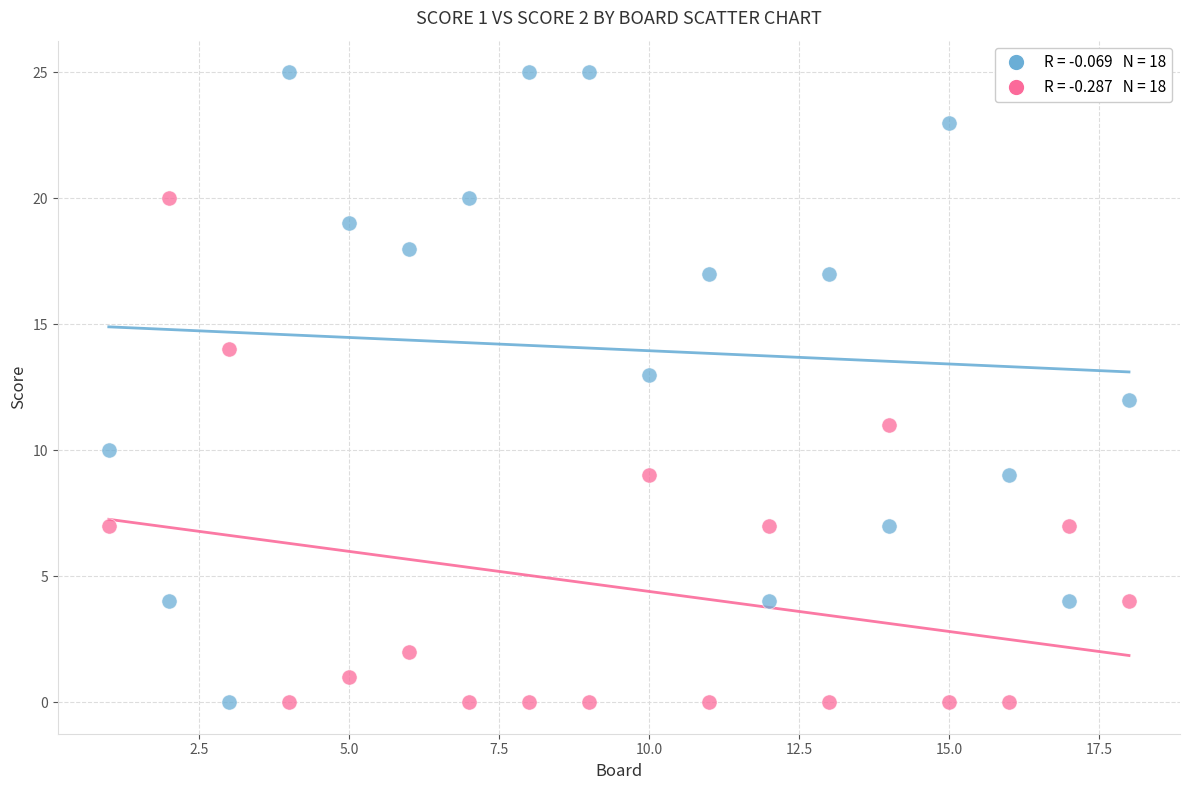

Across all data points, what is the range of X values (max minus min)?

17